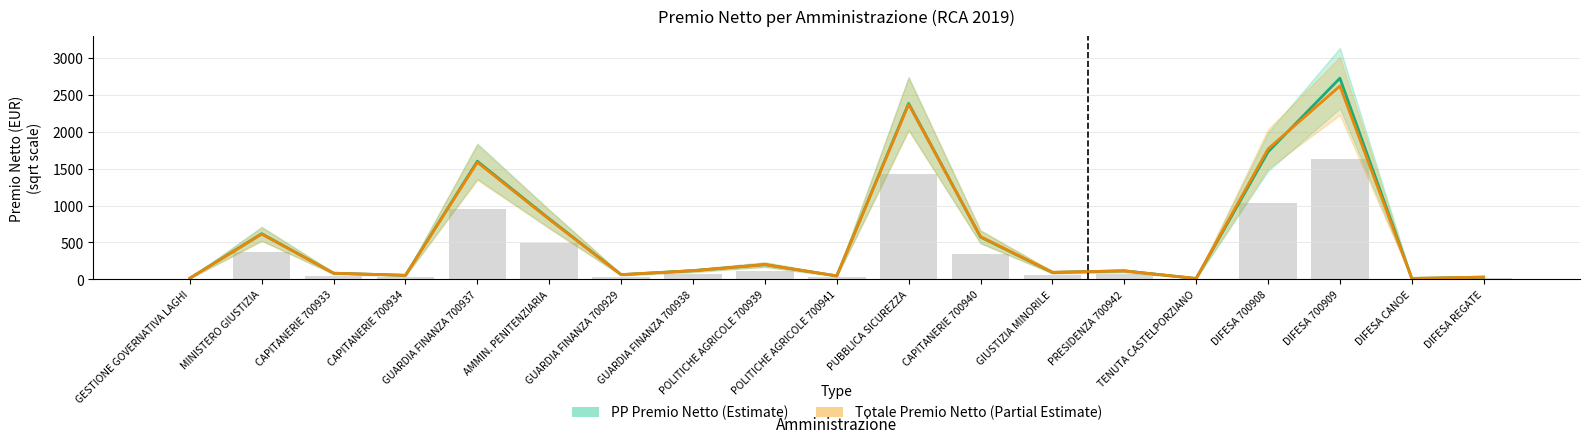

List the series in order of their peak value, highest first.

PP Premio Netto, Totale Premio Netto